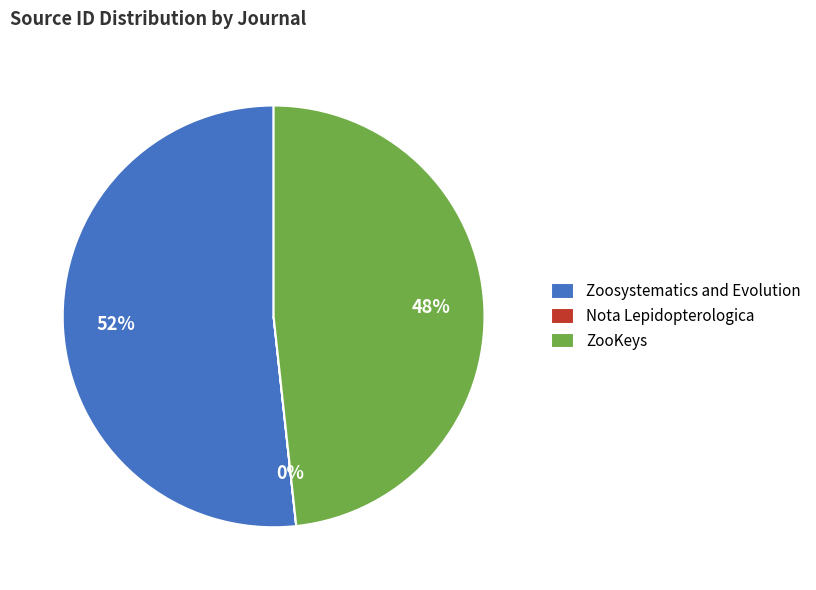

Is it true that Zoosystematics and Evolution is 52% of the pie?

True